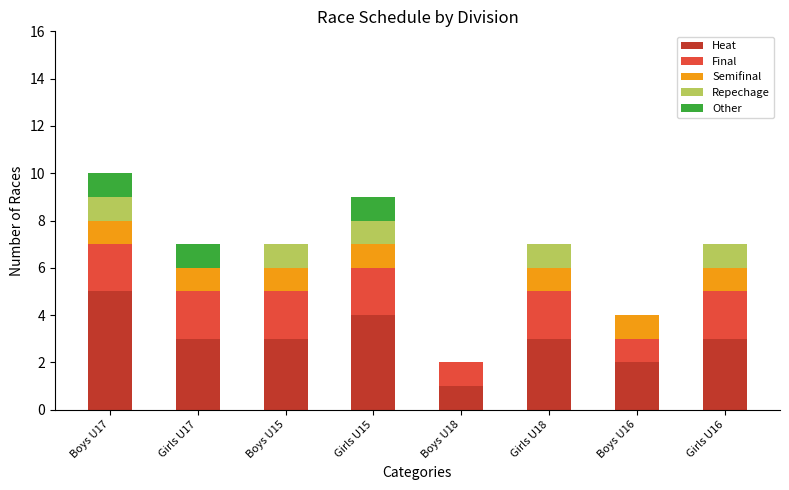

What is the total value across all series at Girls U15?

9